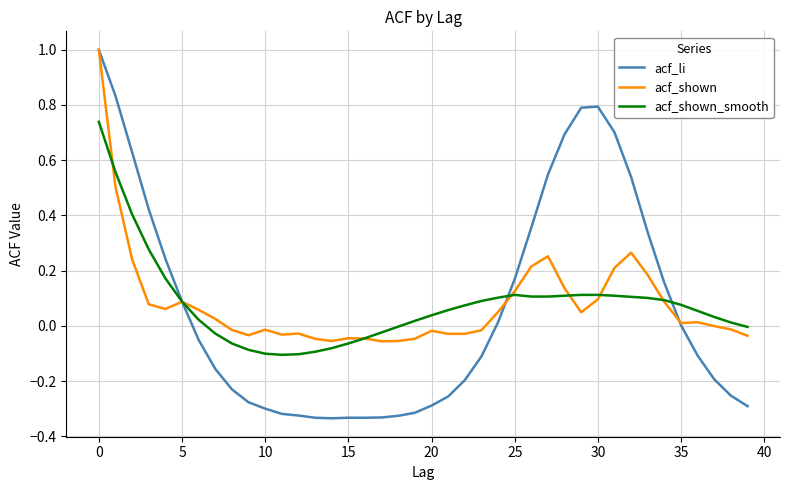

After their last crossing, which series has the higher values: acf_shown or acf_li?

acf_shown